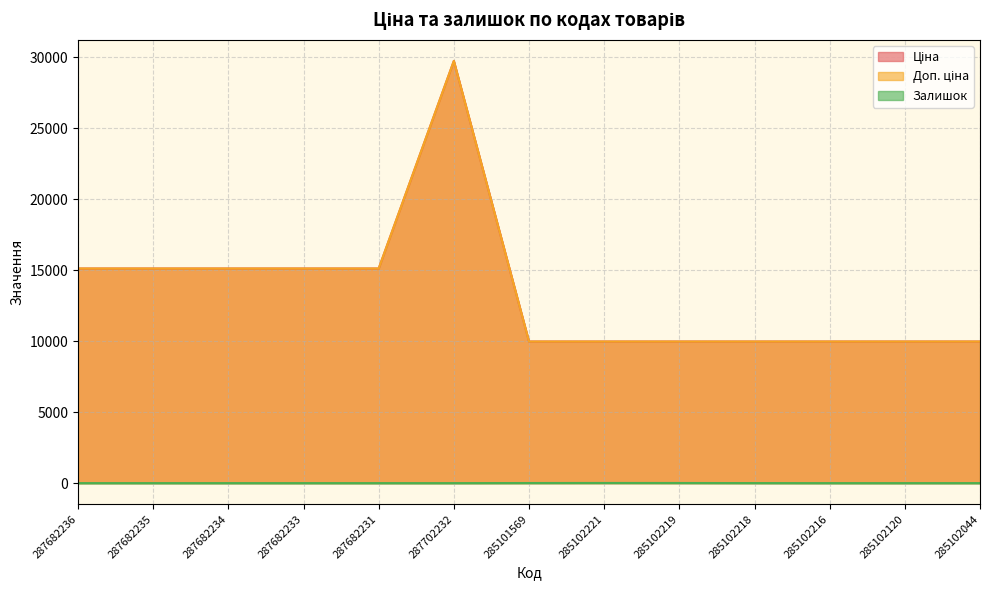

What is the maximum value for Залишок?

11.0